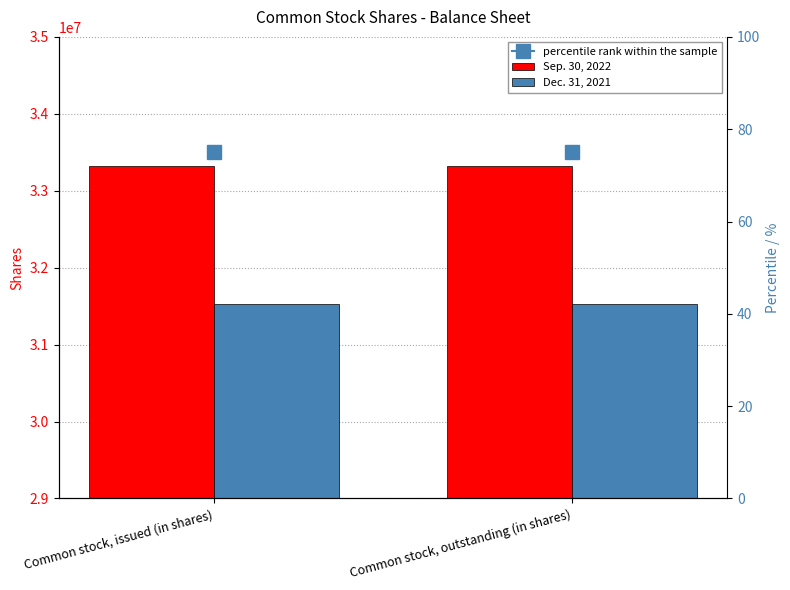

Reading right to left, extract all data points from this chart.

Sep. 30, 2022: 33320891	33320891
Dec. 31, 2021: 31530682	31530682